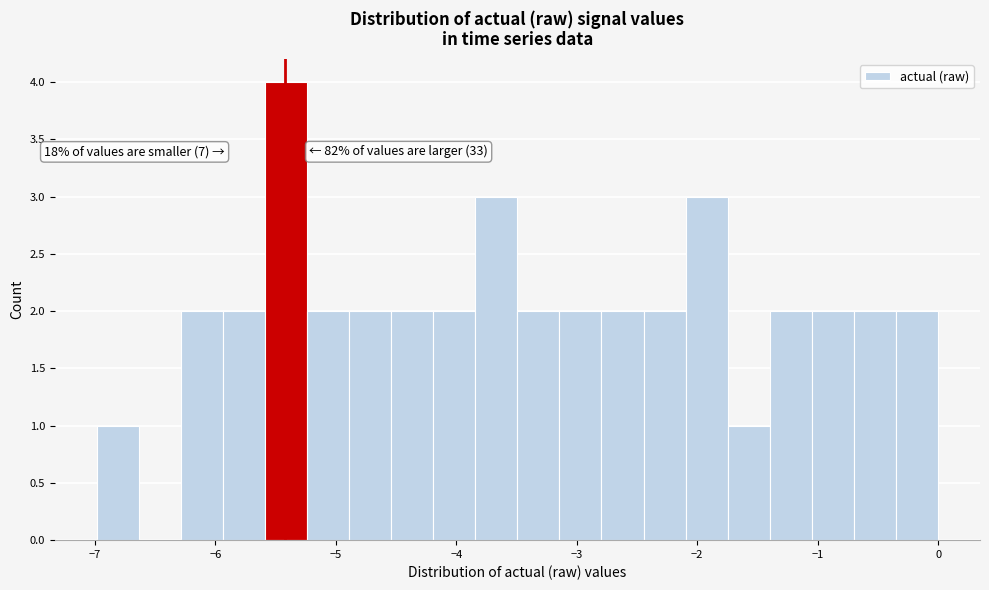

Around what value on the x-axis is the tallest bar? Give the approximate position of its centre, as read against the axis.

-5.4